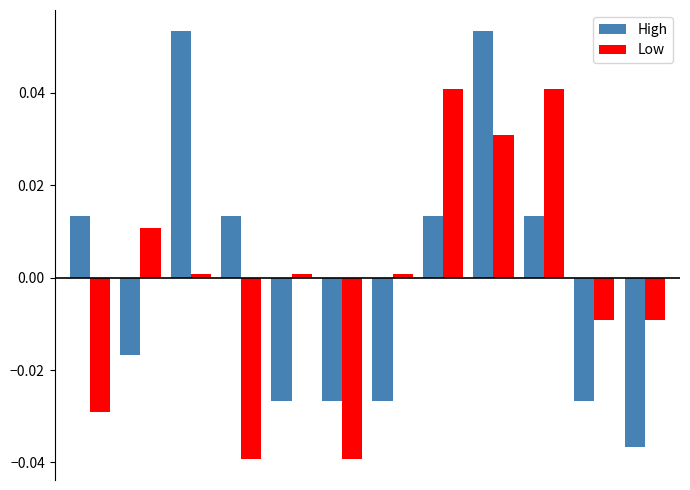

Are the bars grouped side by side (vs. stacked)?

Yes